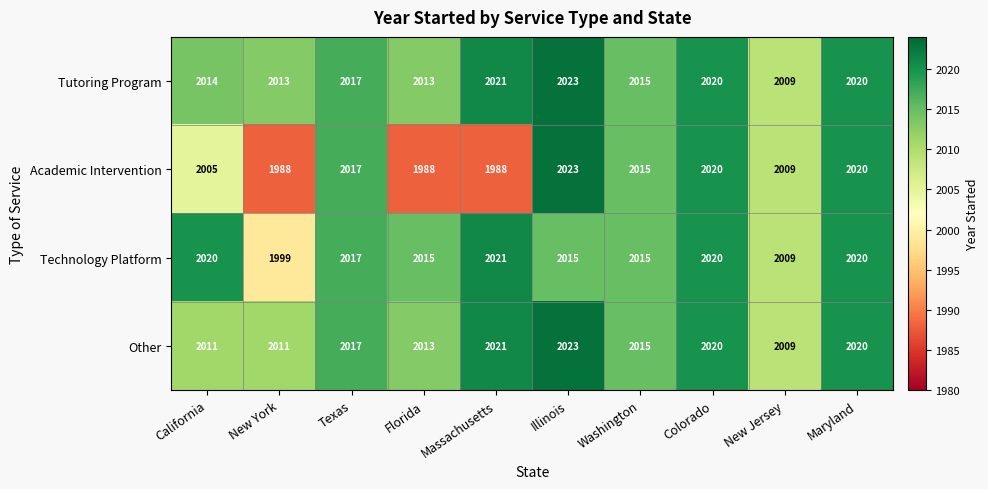

At which category is the sum across all series the highest?

Illinois